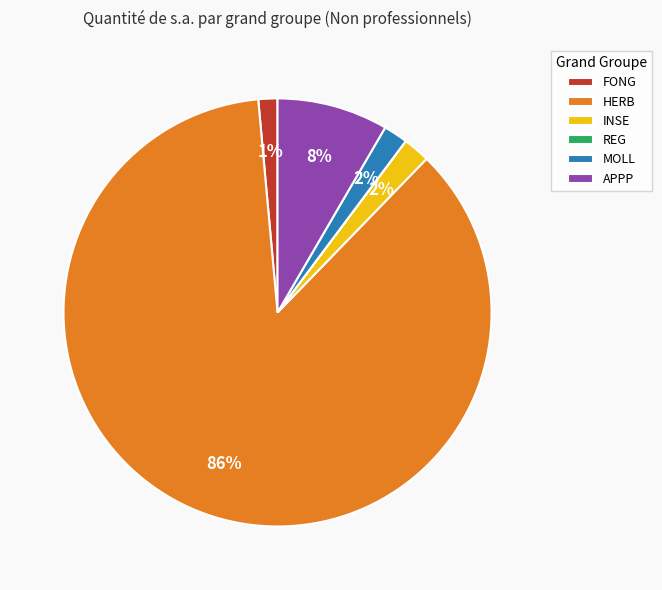

Is the sum of APPP and MOLL greater than half?

No